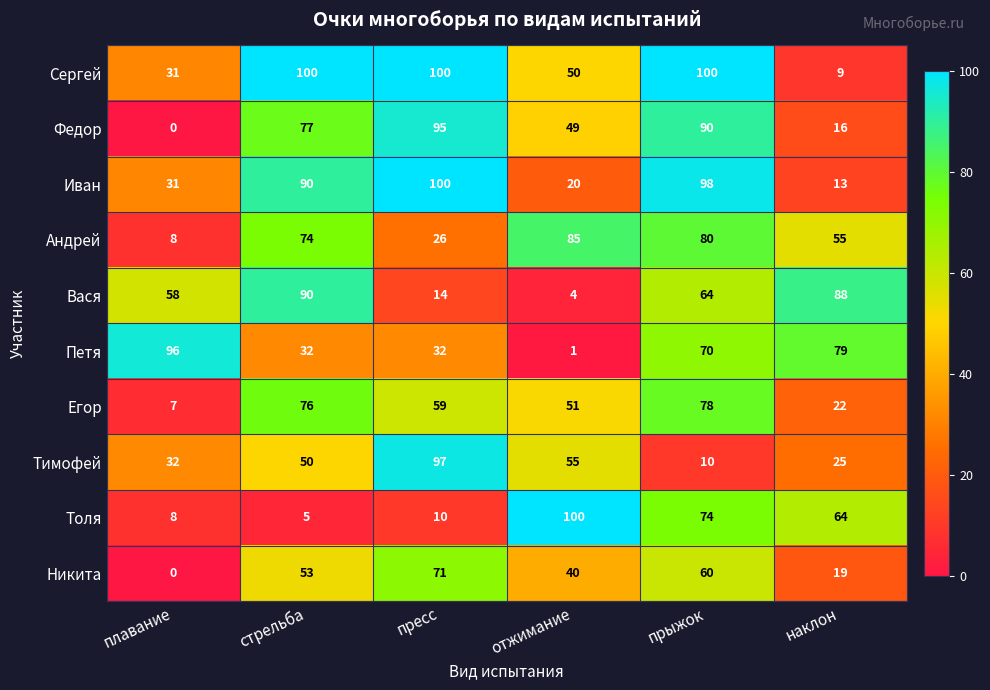

What is the spread (max minus min) of values at прыжок?

90